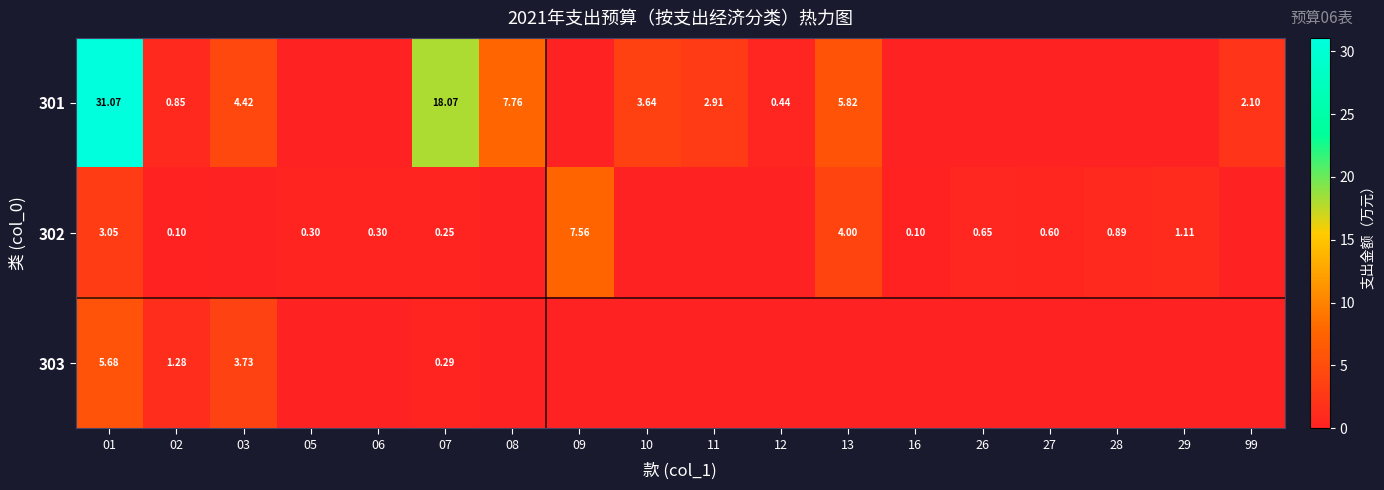

At which label is 301 closest to 15?

07